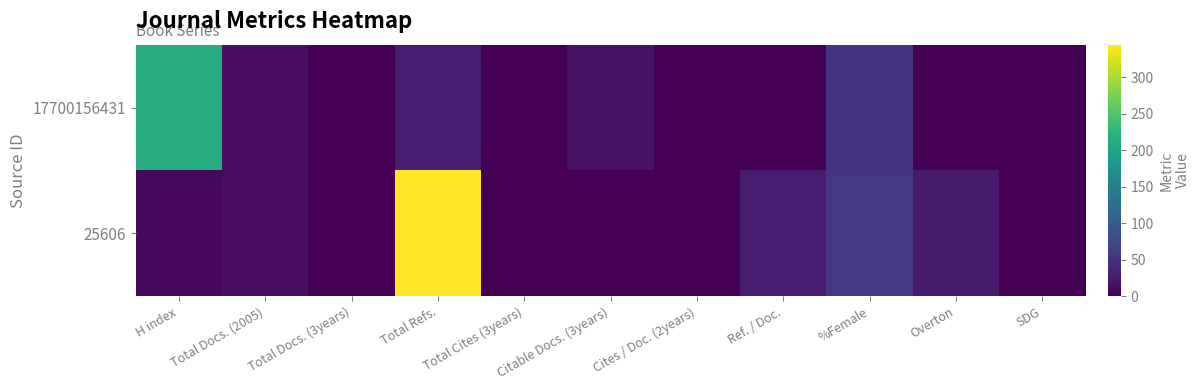

At how many categories does at least one series exceed 17?

5